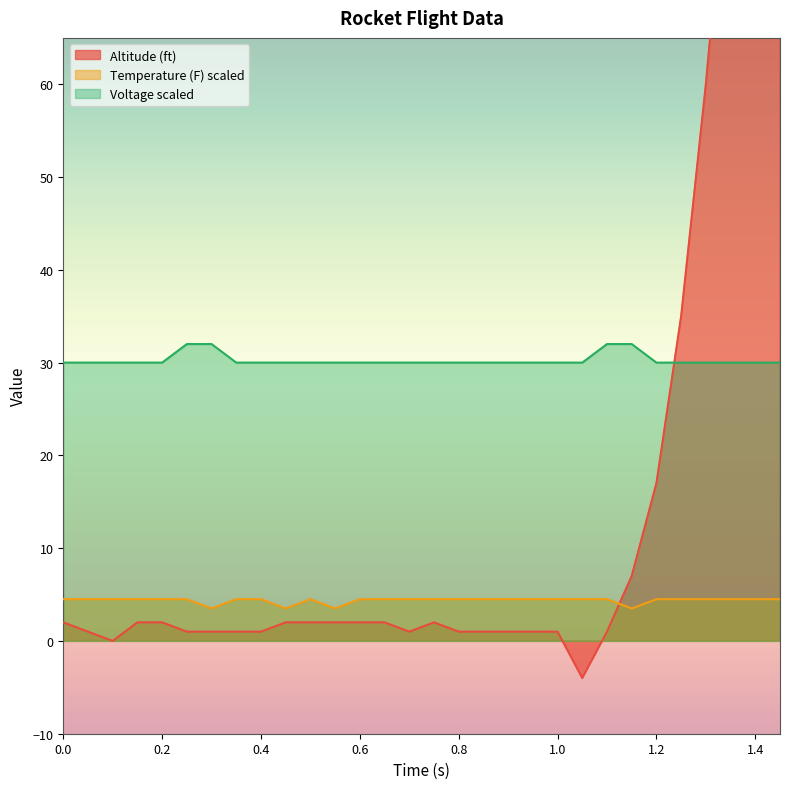

Rank the series by their maximum value, from lowest to highest.

Temperature (F), Voltage, Altitude (ft)